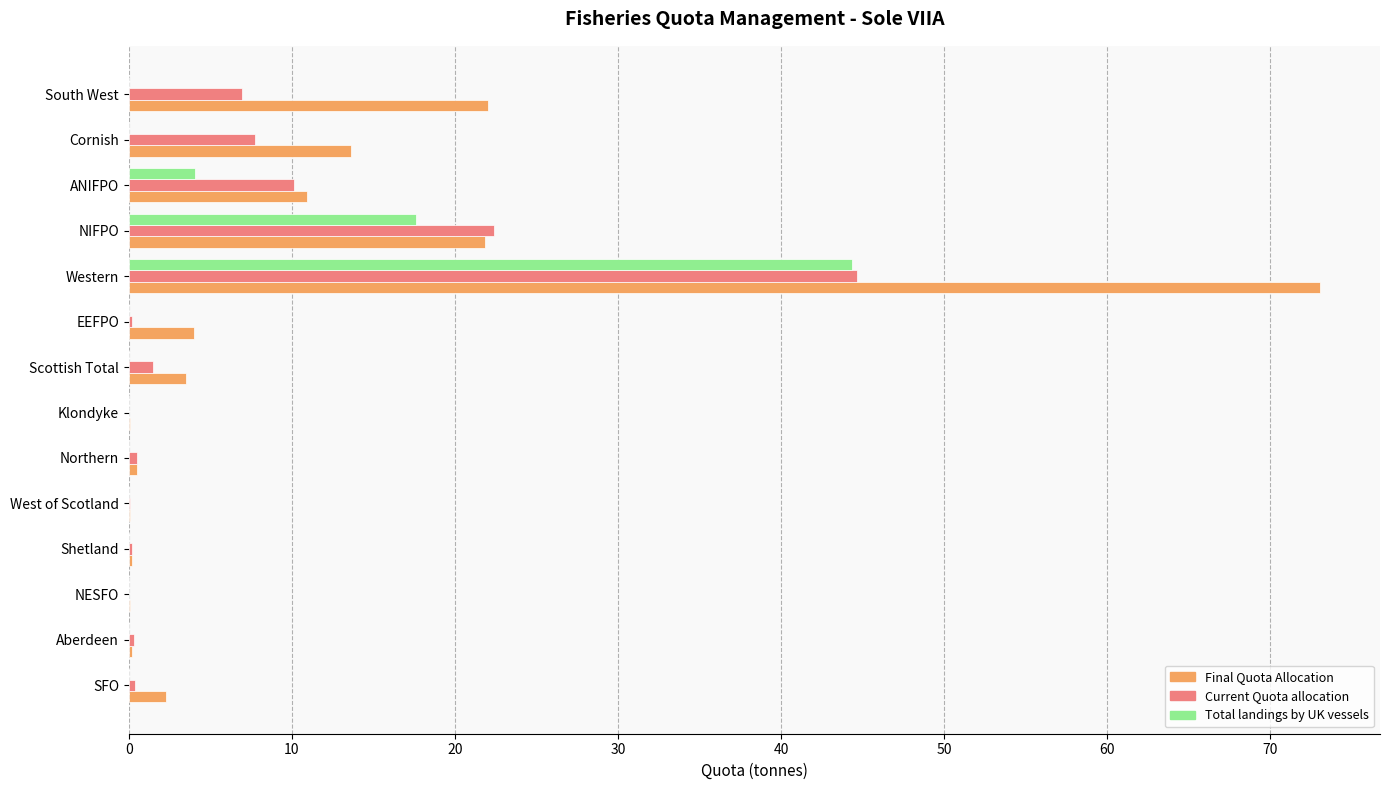

True or false: Total landings by UK vessels has a value of 0.0 at NESFO.

True